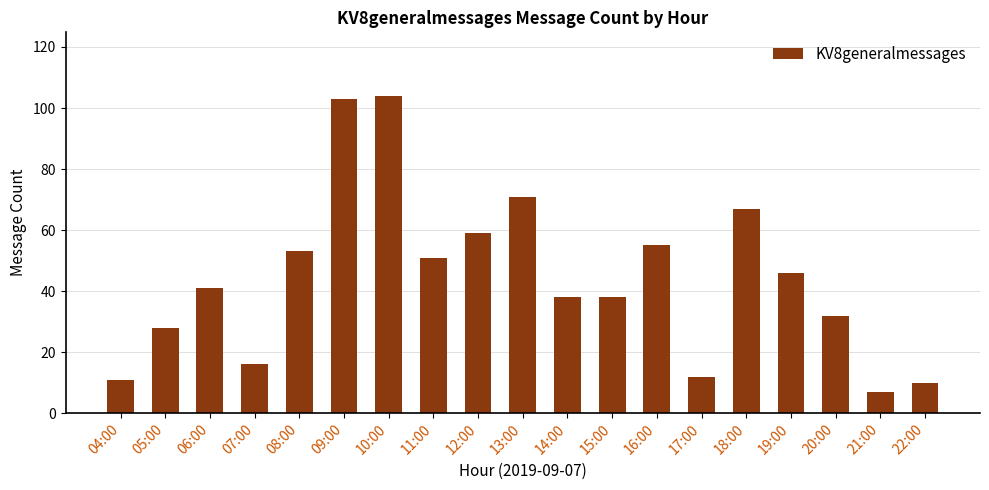

What is the value of the 12th bar from the left?

38